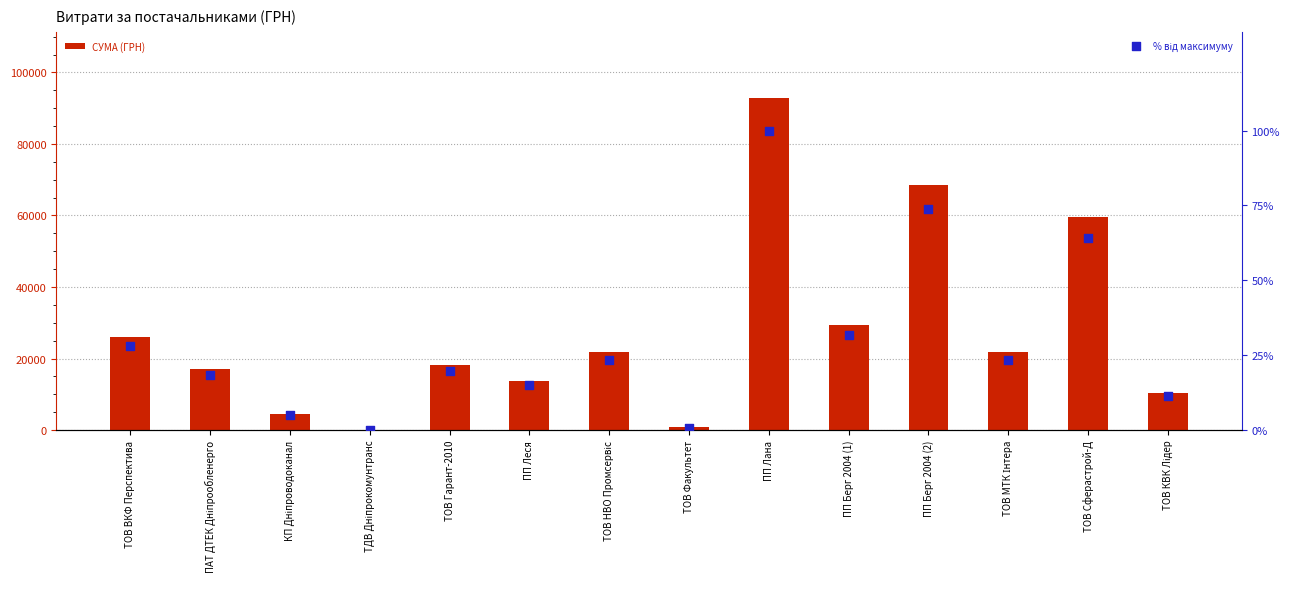

What is the total value across all series at ТОВ МТК Інтера?

21781.5